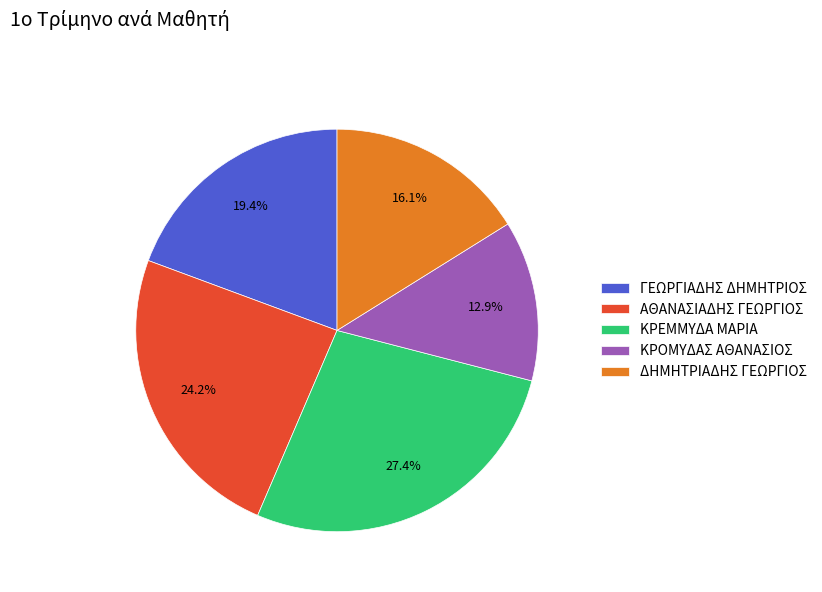

Which category has the biggest portion of the pie?

ΚΡΕΜΜΥΔΑ ΜΑΡΙΑ